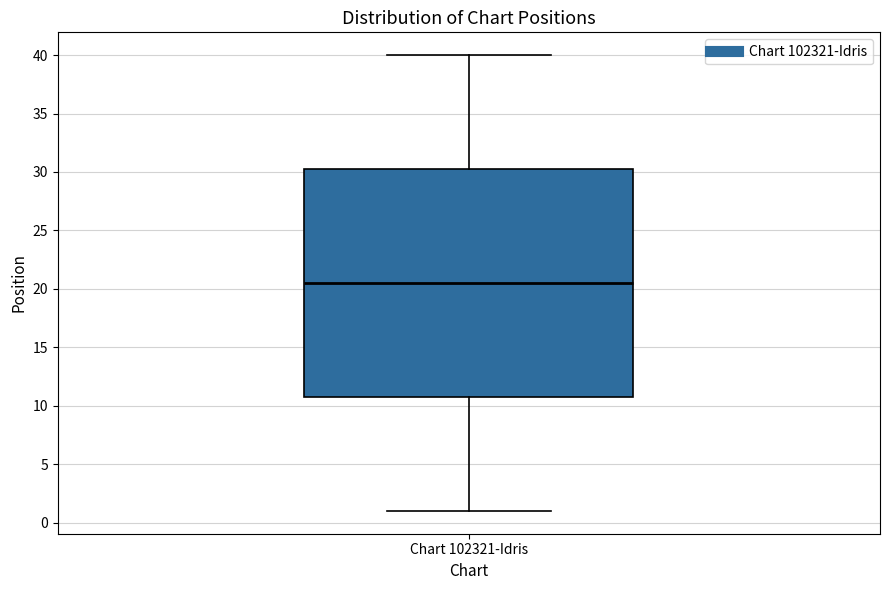

Transcribe this box plot: give where the median line is, the range the box spans, and where the two whiskers end, as read against the y-axis. The values are not printed on the chart, so give them approximately, as read against the axis.

median 20.5, box 11.0 to 30.5, whiskers 1.0 to 40.0